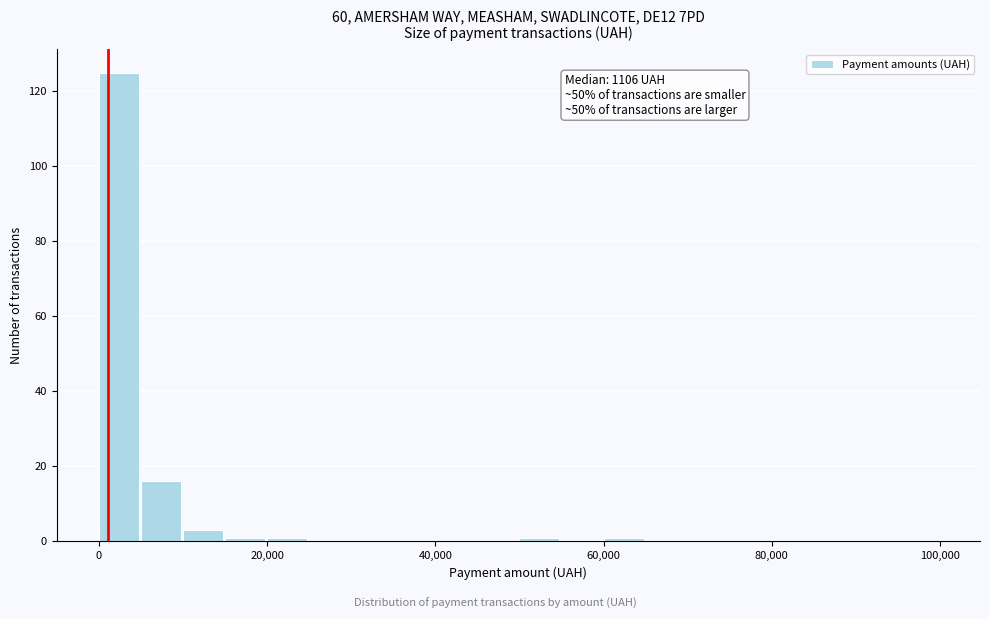

Around what value on the x-axis is the tallest bar? Give the approximate position of its centre, as read against the axis.

2000